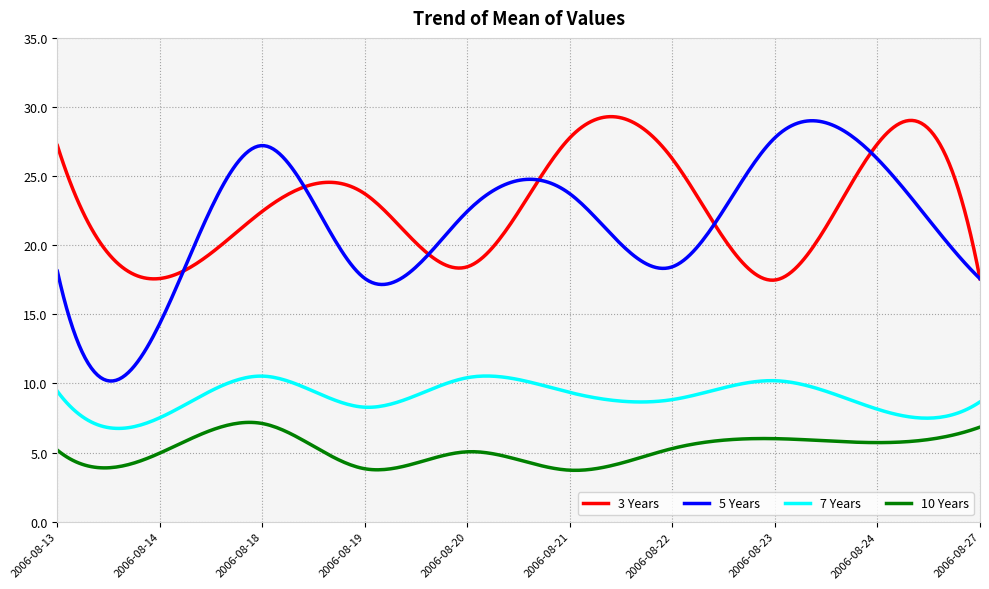

True or false: 7 Years and 5 Years intersect in this chart.

False